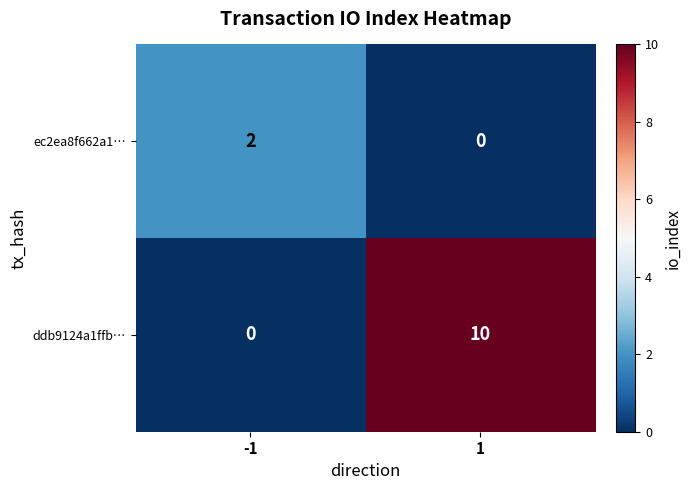

Count the number of data series in this chart.

2